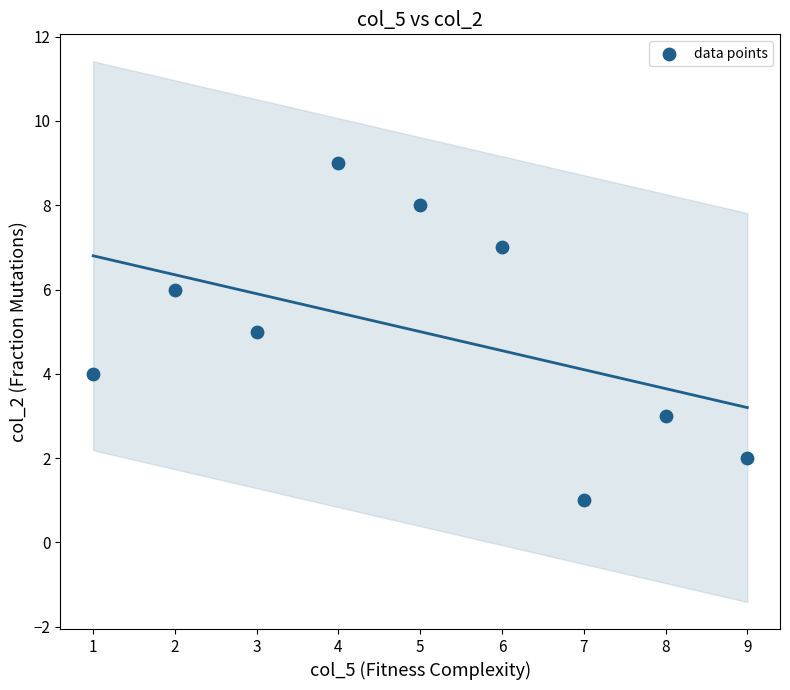

What is the range of X values (max minus min)?

8